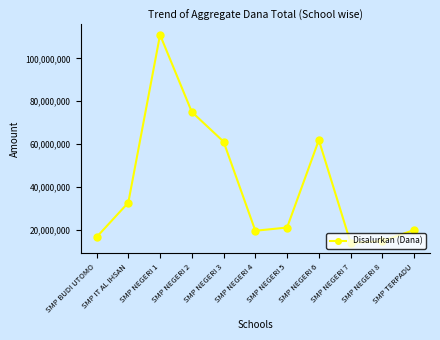

What is the smallest value displayed?

13875000